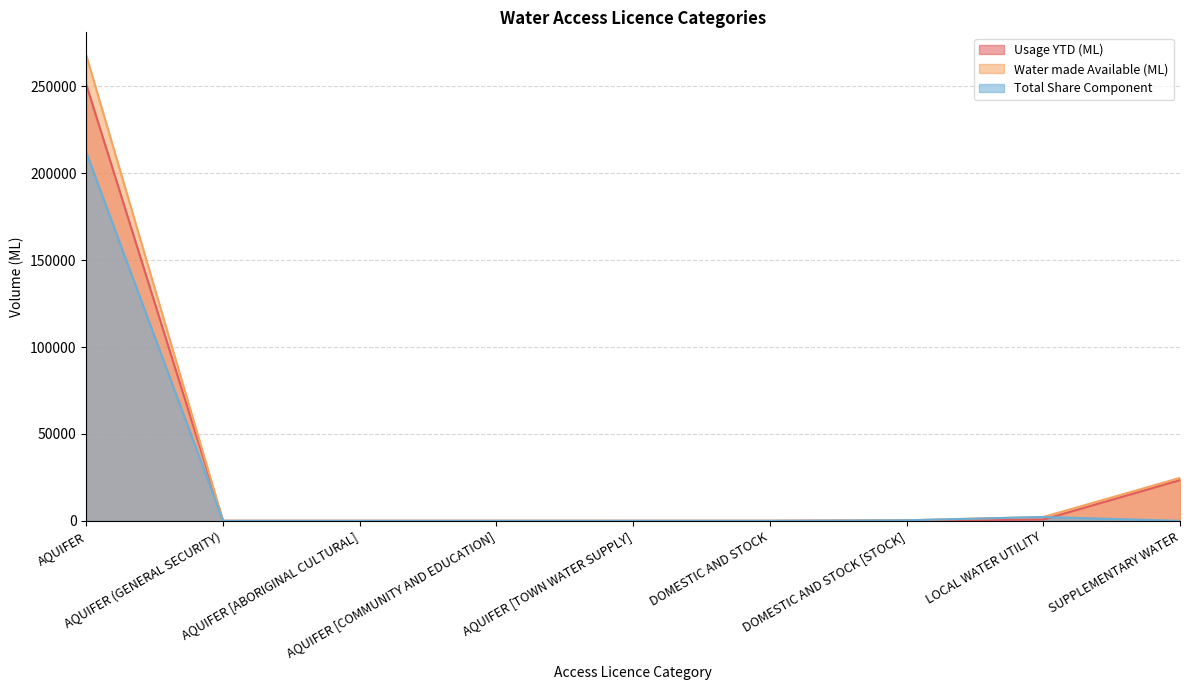

What is the difference between the second highest and second lowest values in the Usage YTD (ML) series?

23456.8